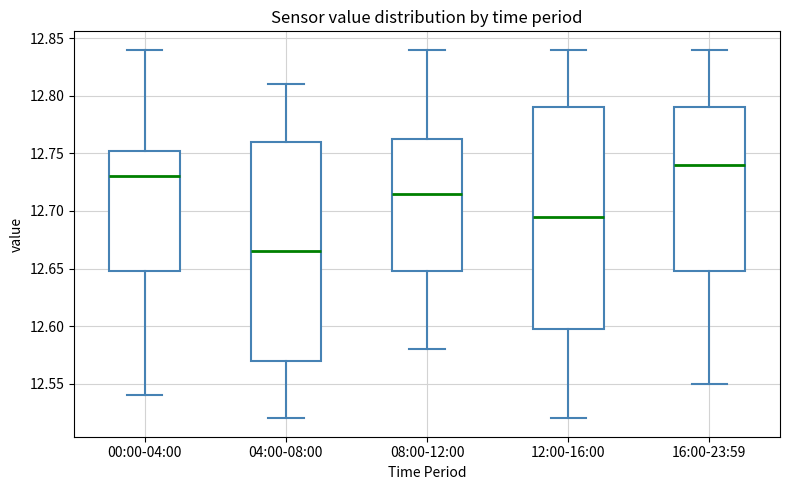

Where does the lower whisker of the box for 04:00-08:00 end on the y-axis? The values are not printed on the chart, so give them approximately, as read against the axis.

12.520